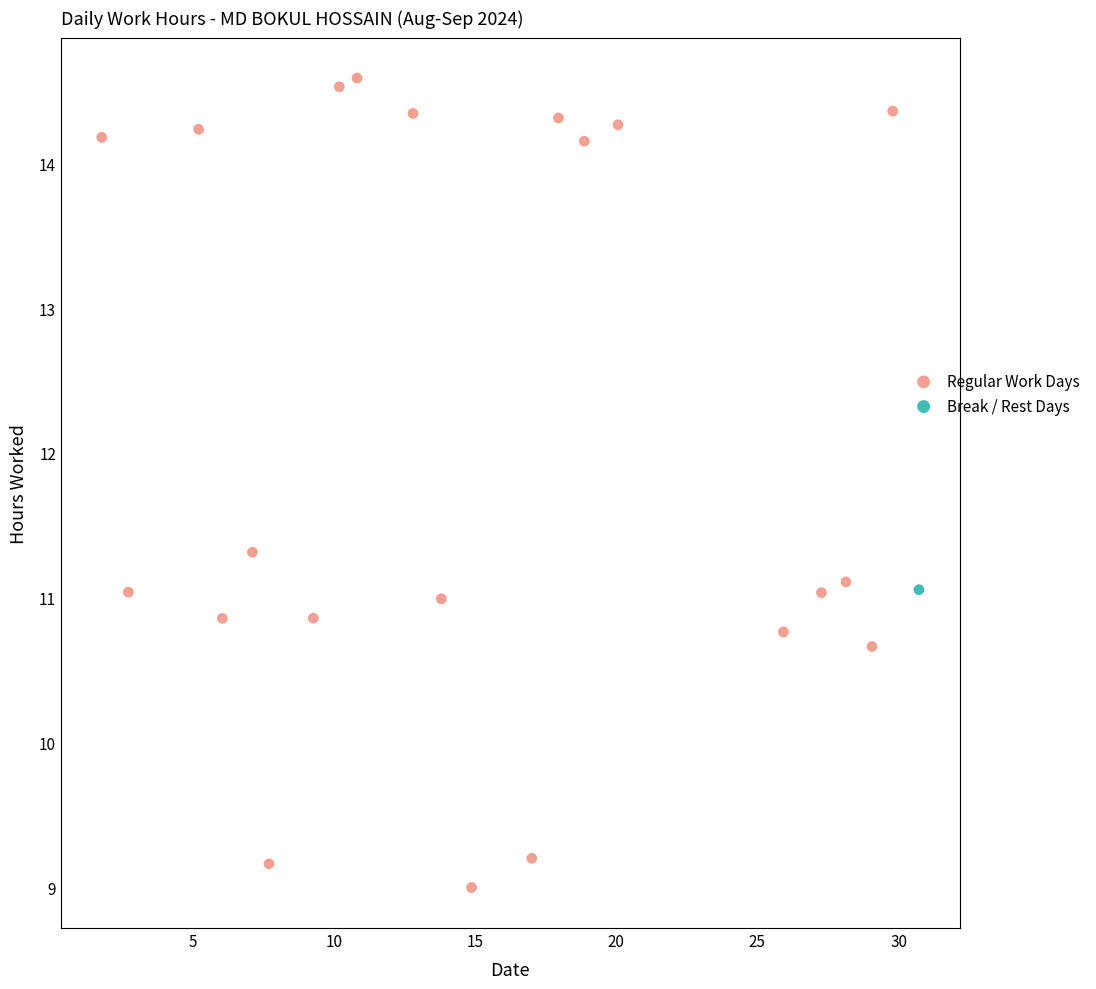

What are all the series names shown in the legend?

Regular Work Days, Break / Rest Days